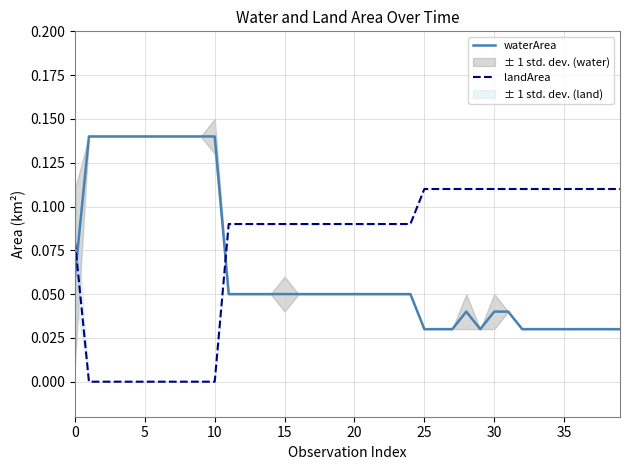

How many distinct data groups are displayed?

2